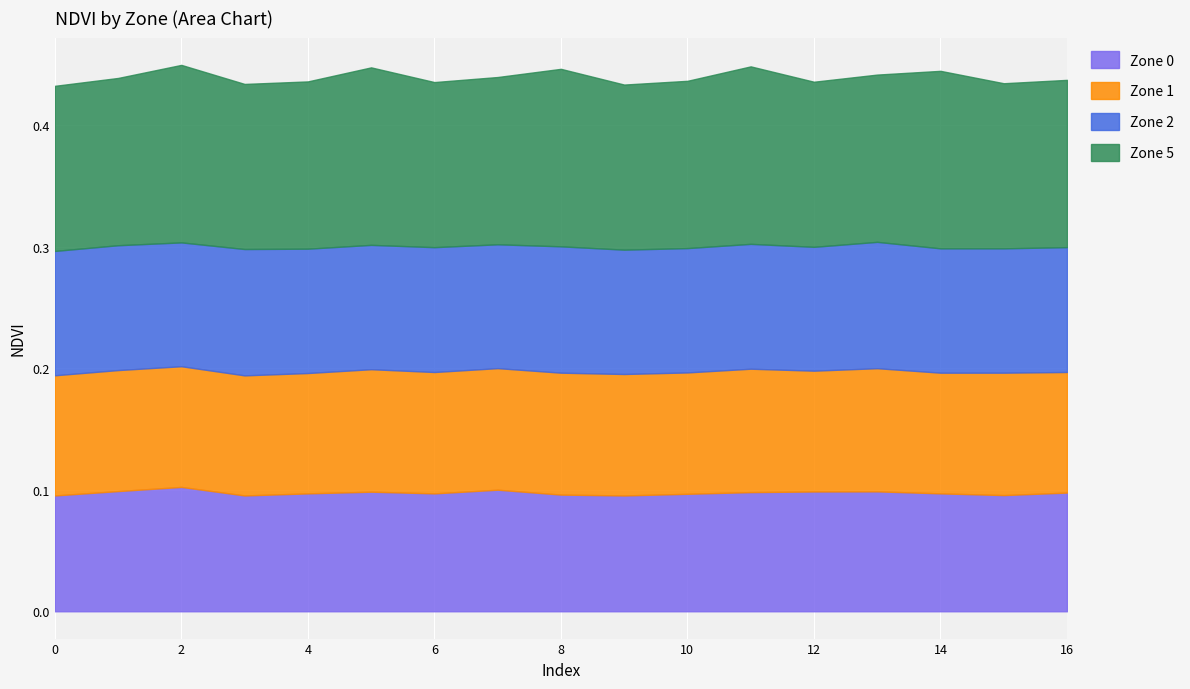

The Zone 0 series shows 0.1 at 10. True or false?

True